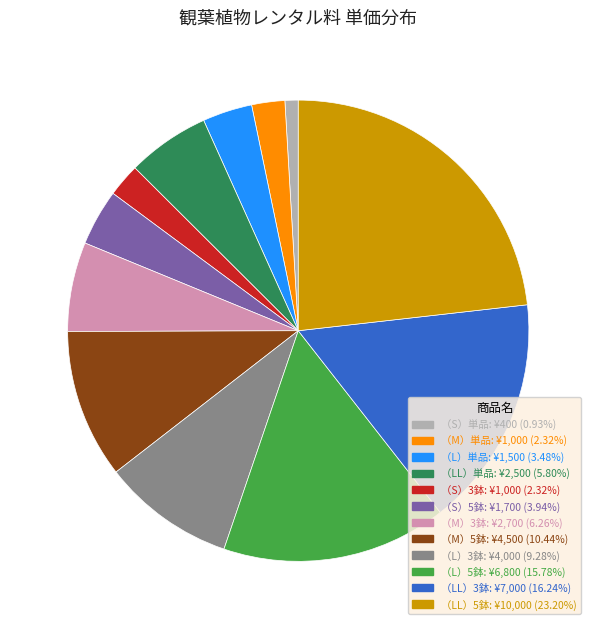

Is there any slice that represents more than half of the pie?

No